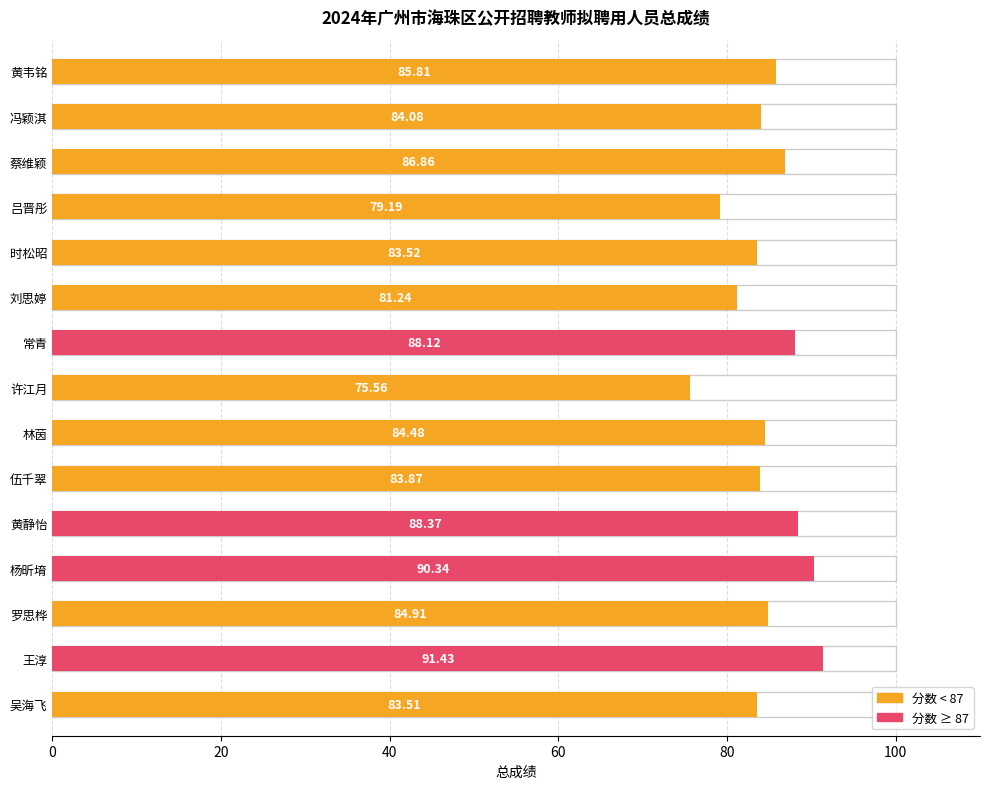

Does the chart contain stacked bars?

No